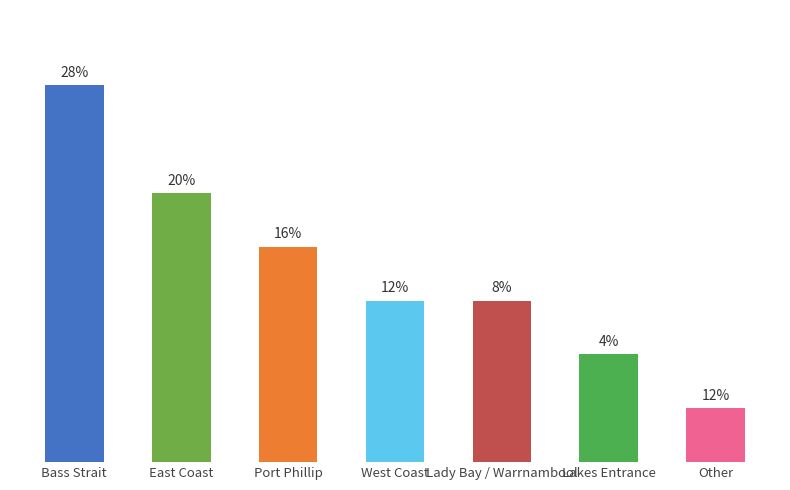

Does the chart contain any negative values?

No